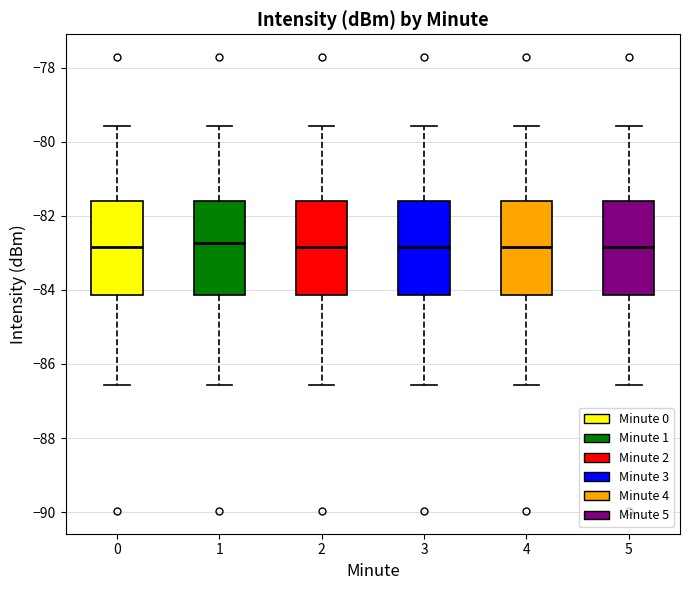

Reading left to right, transcribe this box plot: for each box, give where its median line is, the range the box spans, and where its two whiskers end, as read against the y-axis. The values are not printed on the chart, so give them approximately, as read against the axis.

0: median -82.8, box -84.2 to -81.6, whiskers -86.6 to -79.6
1: median -82.8, box -84.2 to -81.6, whiskers -86.6 to -79.6
2: median -82.8, box -84.2 to -81.6, whiskers -86.6 to -79.6
3: median -82.8, box -84.2 to -81.6, whiskers -86.6 to -79.6
4: median -82.8, box -84.2 to -81.6, whiskers -86.6 to -79.6
5: median -82.8, box -84.2 to -81.6, whiskers -86.6 to -79.6